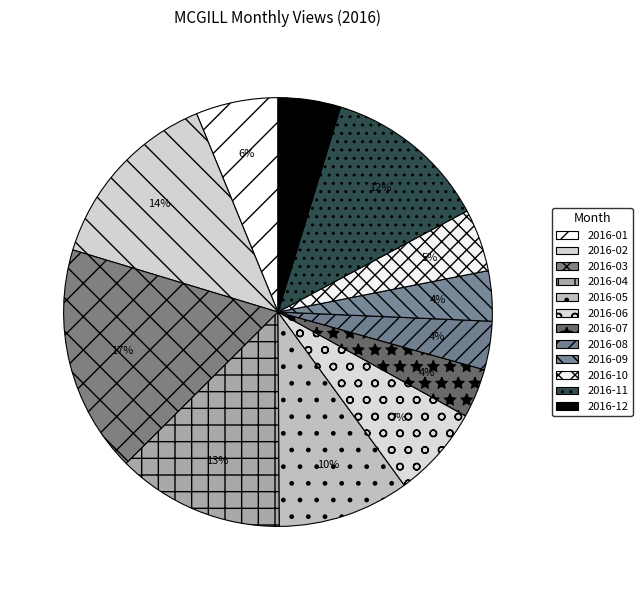

The 2016-03 slice represents 17% of the pie. True or false?

True